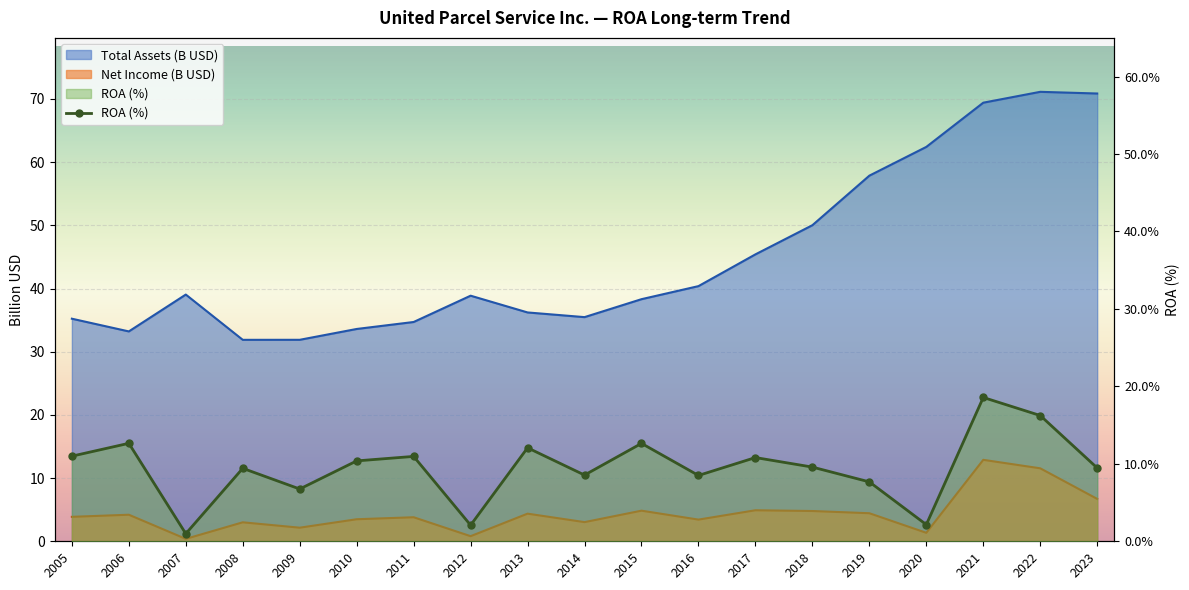

What is the change in value from 2008 to 2022?

+6.8